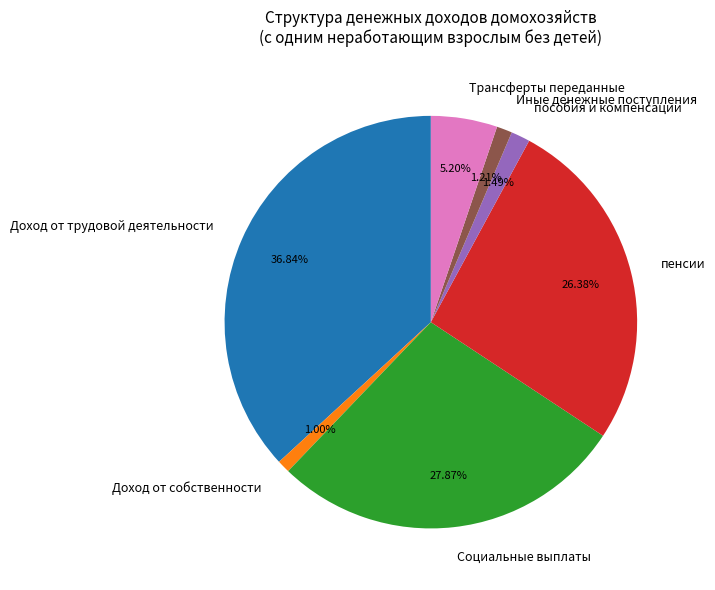

To the nearest percent, what percentage of the pie is пособия и компенсации?

1%